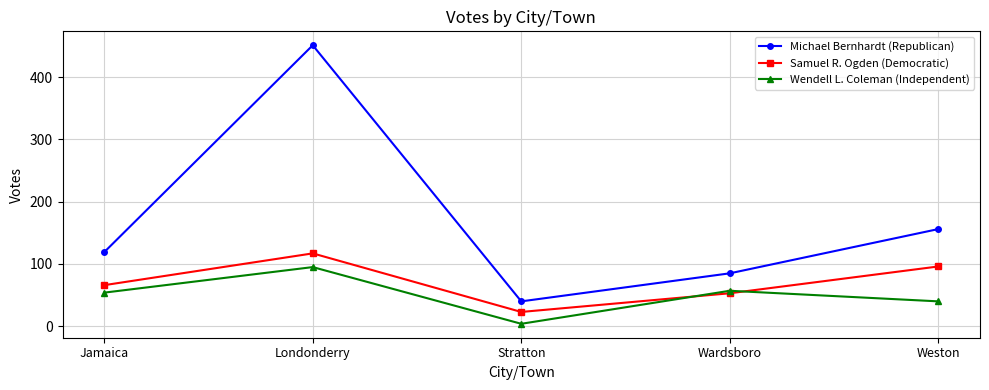

True or false: Samuel R. Ogden (Democratic) and Michael Bernhardt (Republican) intersect in this chart.

False